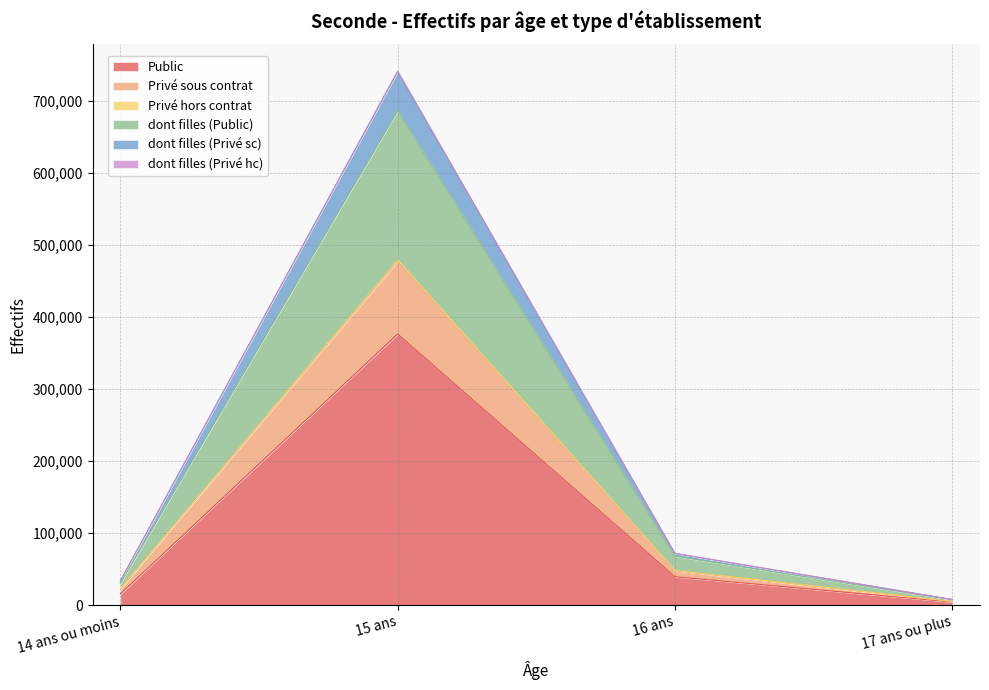

What is the highest value of the Public series?

376604